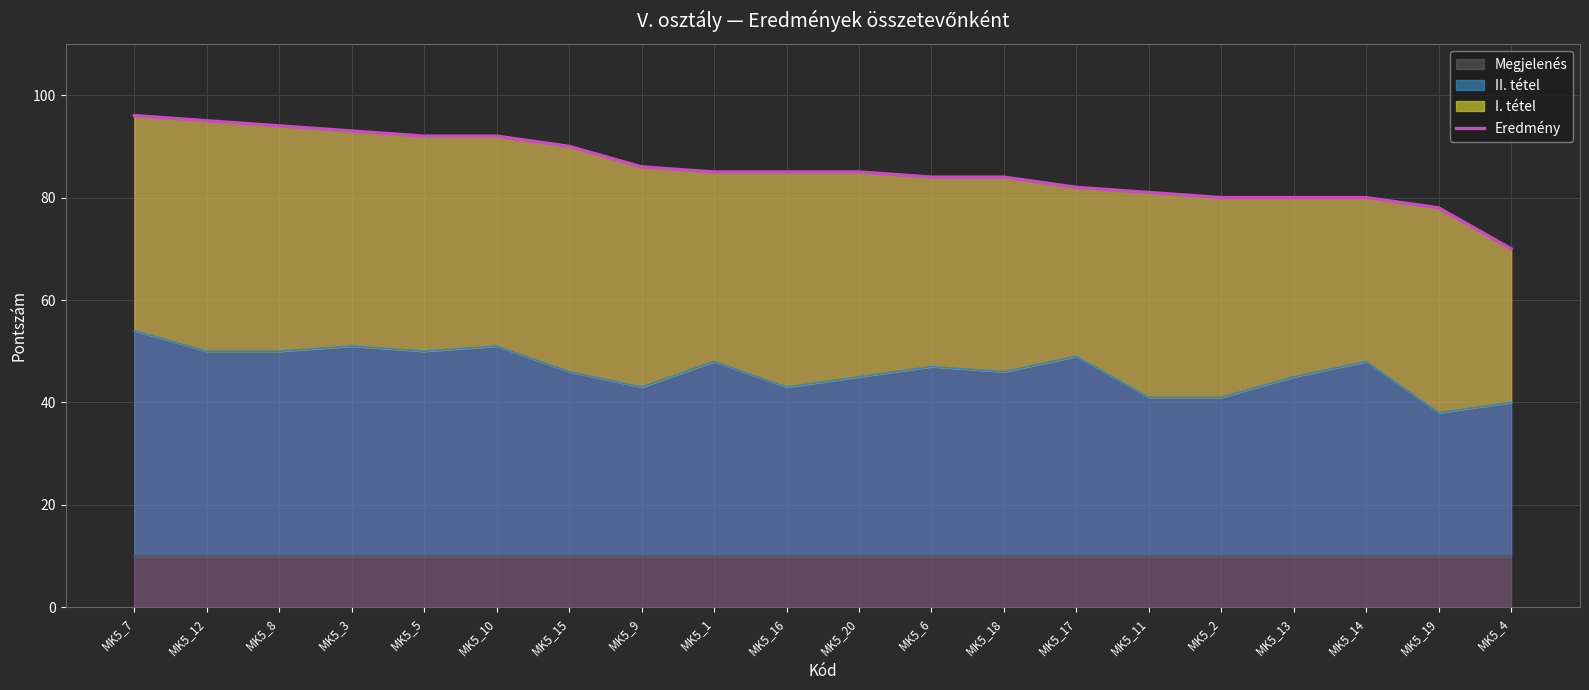

What is the ratio of the value at MK5_16 to the value at MK5_19?

1.1